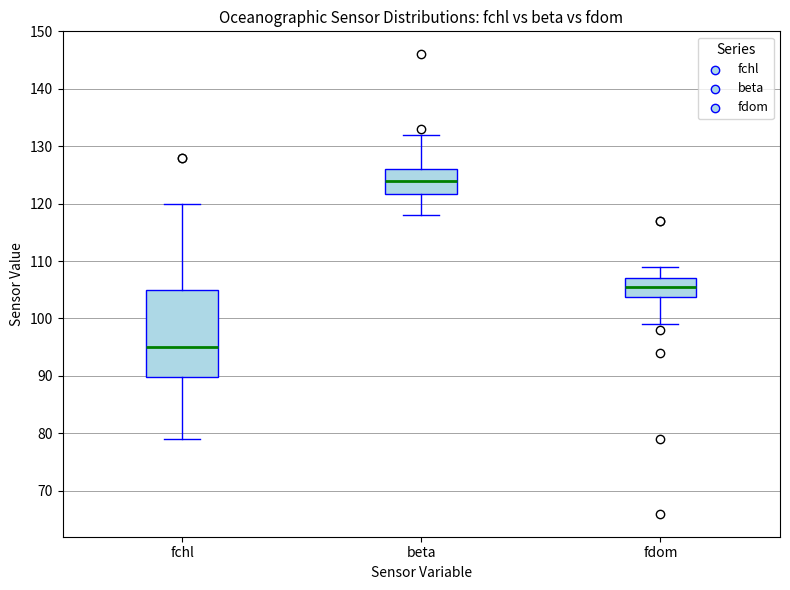

Which box has the lowest median line?

fchl